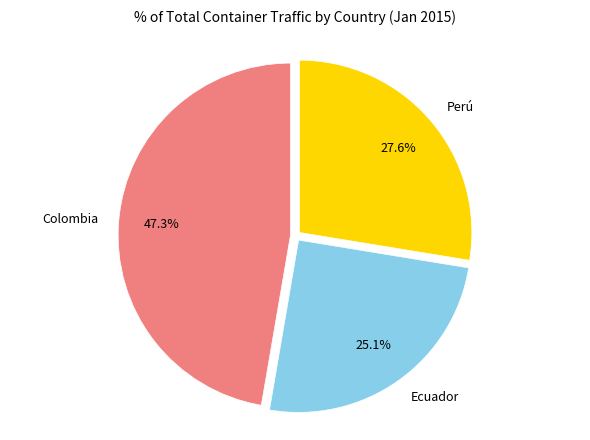

Is there any slice that represents more than half of the pie?

No